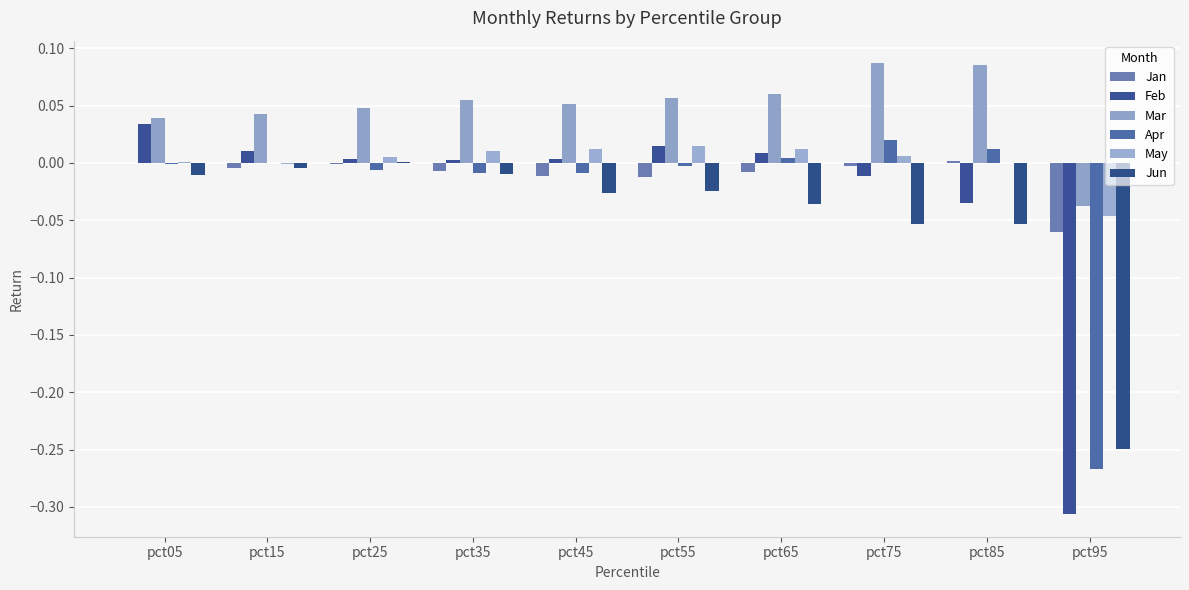

How many categories are shown in the chart?

10